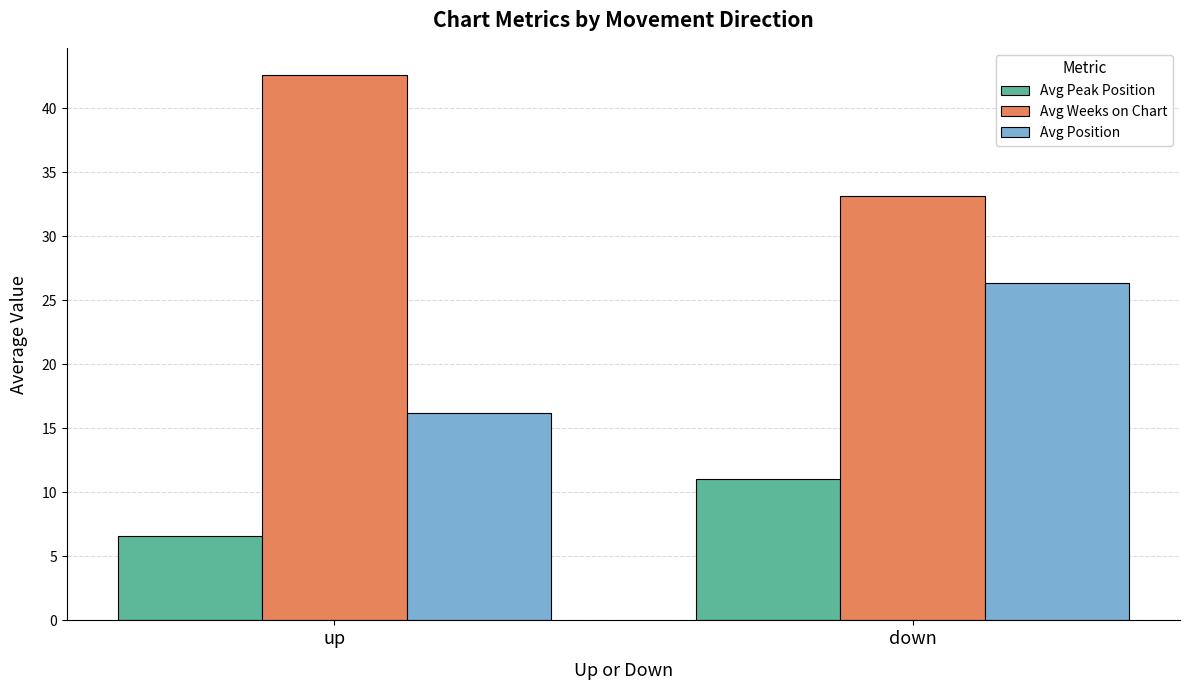

The value of Avg Peak Position at up is 11.2. True or false?

False